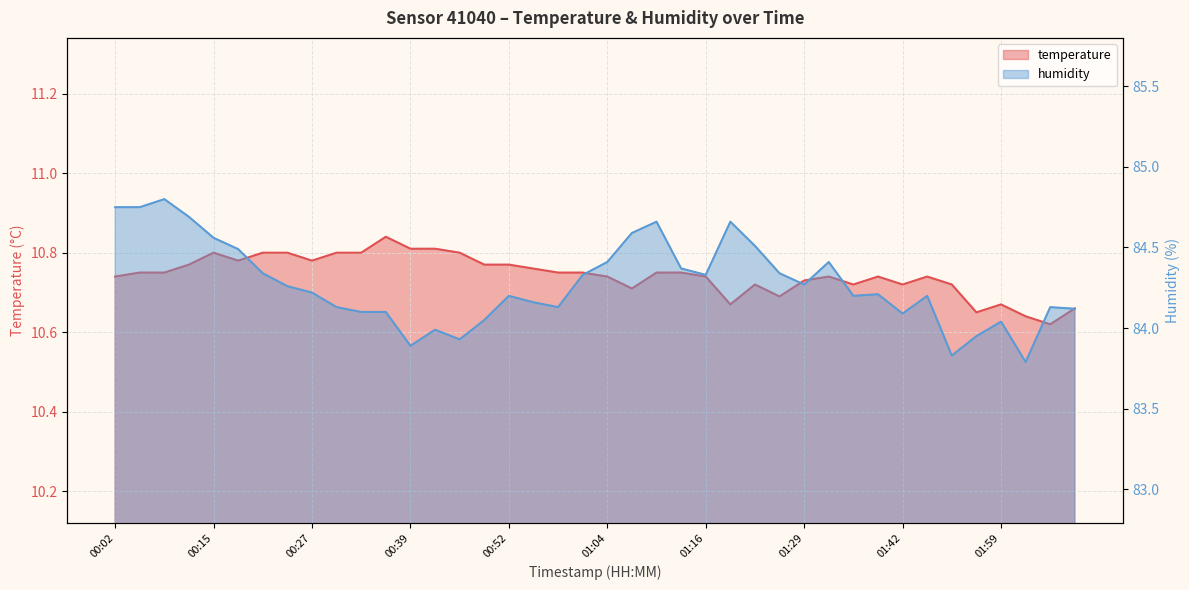

Reading left to right, transcribe all the data shown in this chart.

temperature: 00:02=10.7	00:06=10.8	00:09=10.8	00:12=10.8	00:15=10.8	00:18=10.8	00:21=10.8	00:24=10.8	00:27=10.8	00:30=10.8	00:33=10.8	00:36=10.8	00:39=10.8	00:42=10.8	00:45=10.8	00:49=10.8	00:52=10.8	00:55=10.8	00:58=10.8	01:01=10.8	01:04=10.7	01:07=10.7	01:10=10.8	01:13=10.8	01:16=10.7	01:19=10.7	01:23=10.7	01:26=10.7	01:29=10.7	01:33=10.7	01:36=10.7	01:39=10.7	01:42=10.7	01:45=10.7	01:48=10.7	01:55=10.7	01:59=10.7	02:06=10.6	02:10=10.6	02:13=10.7
humidity: 00:02=84.8	00:06=84.8	00:09=84.8	00:12=84.7	00:15=84.6	00:18=84.5	00:21=84.3	00:24=84.3	00:27=84.2	00:30=84.1	00:33=84.1	00:36=84.1	00:39=83.9	00:42=84.0	00:45=83.9	00:49=84.0	00:52=84.2	00:55=84.2	00:58=84.1	01:01=84.3	01:04=84.4	01:07=84.6	01:10=84.7	01:13=84.4	01:16=84.3	01:19=84.7	01:23=84.5	01:26=84.3	01:29=84.3	01:33=84.4	01:36=84.2	01:39=84.2	01:42=84.1	01:45=84.2	01:48=83.8	01:55=84.0	01:59=84.0	02:06=83.8	02:10=84.1	02:13=84.1